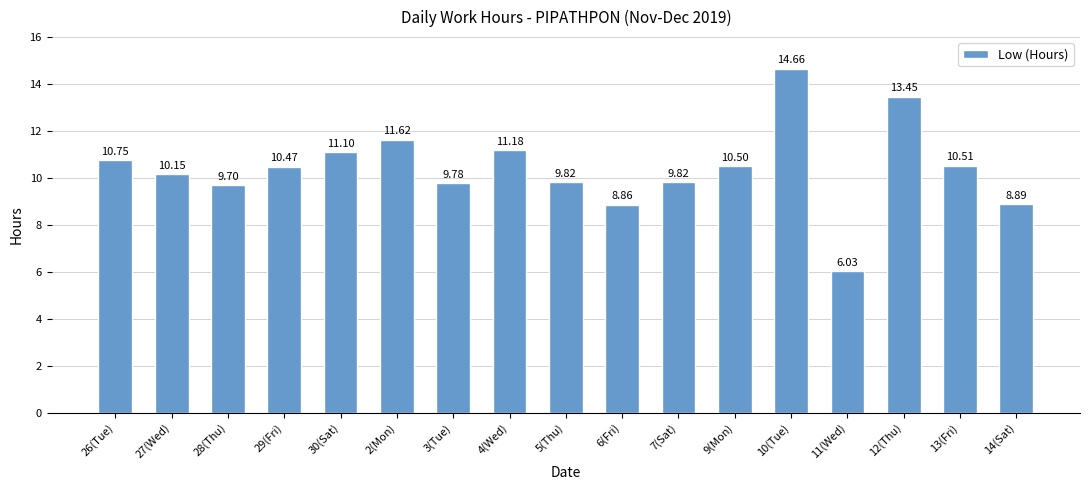

What is the difference between the maximum and minimum values?

8.6